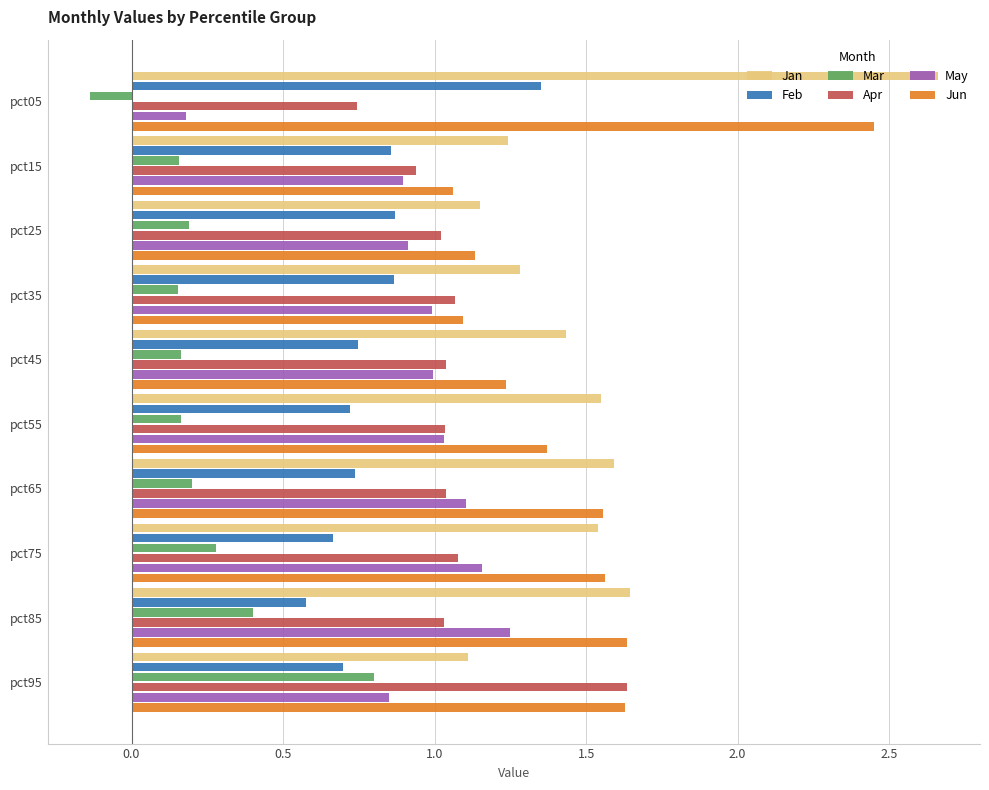

What is the difference between the Feb values at pct25 and pct85?

0.3